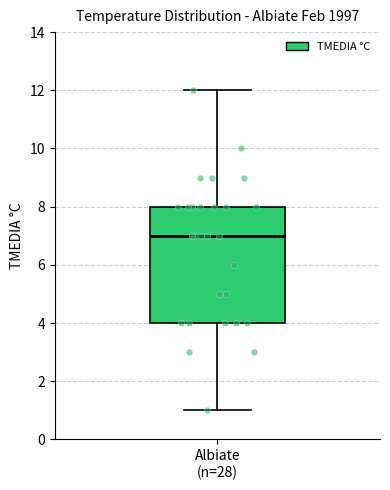

Read this box plot against the y-axis: the position of the median line, the range covered by the box, and the ends of both whiskers. The values are not printed on the chart, so give them approximately, as read against the axis.

median 7, box 4 to 8, whiskers 1 to 12